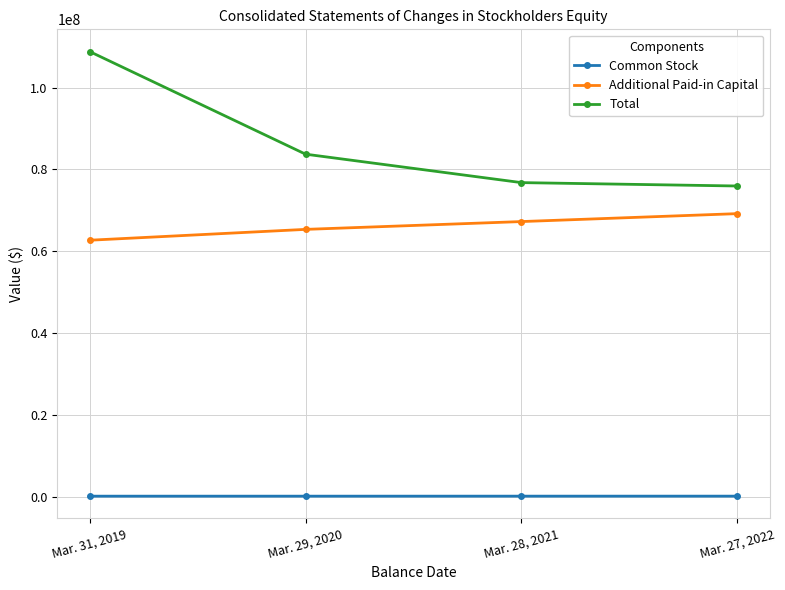

True or false: Additional Paid-in Capital and Total intersect in this chart.

False